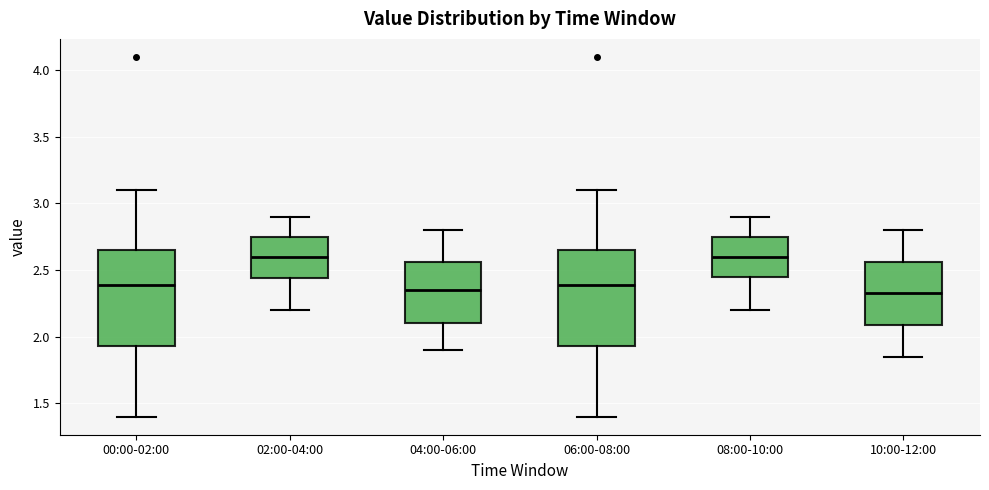

Reading left to right, transcribe this box plot: for each box, give where its median line is, the range the box spans, and where its two whiskers end, as read against the y-axis. The values are not printed on the chart, so give them approximately, as read against the axis.

00:00-02:00: median 2.40, box 1.95 to 2.65, whiskers 1.40 to 3.10
02:00-04:00: median 2.60, box 2.45 to 2.75, whiskers 2.20 to 2.90
04:00-06:00: median 2.35, box 2.10 to 2.55, whiskers 1.90 to 2.80
06:00-08:00: median 2.40, box 1.95 to 2.65, whiskers 1.40 to 3.10
08:00-10:00: median 2.60, box 2.45 to 2.75, whiskers 2.20 to 2.90
10:00-12:00: median 2.35, box 2.10 to 2.55, whiskers 1.85 to 2.80